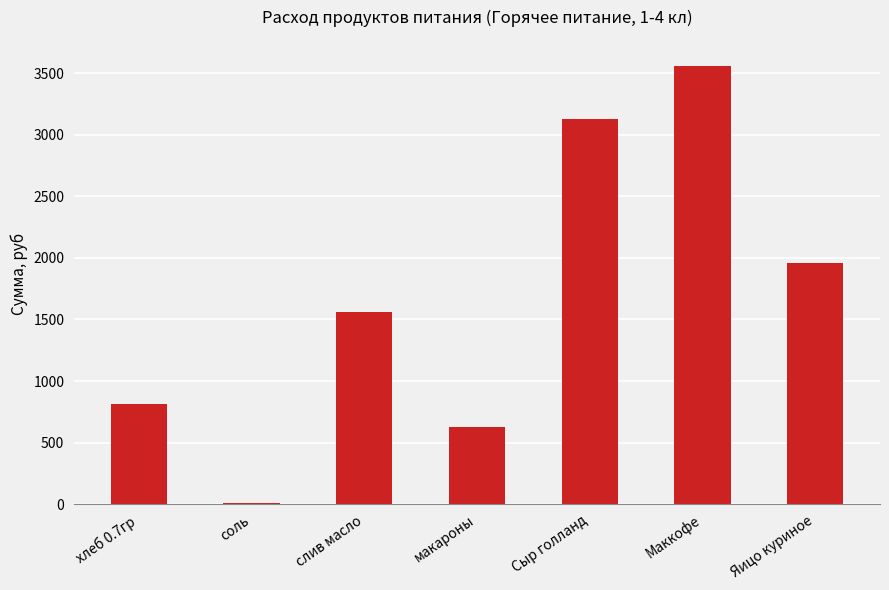

Where does the data first go above 1562?

слив масло